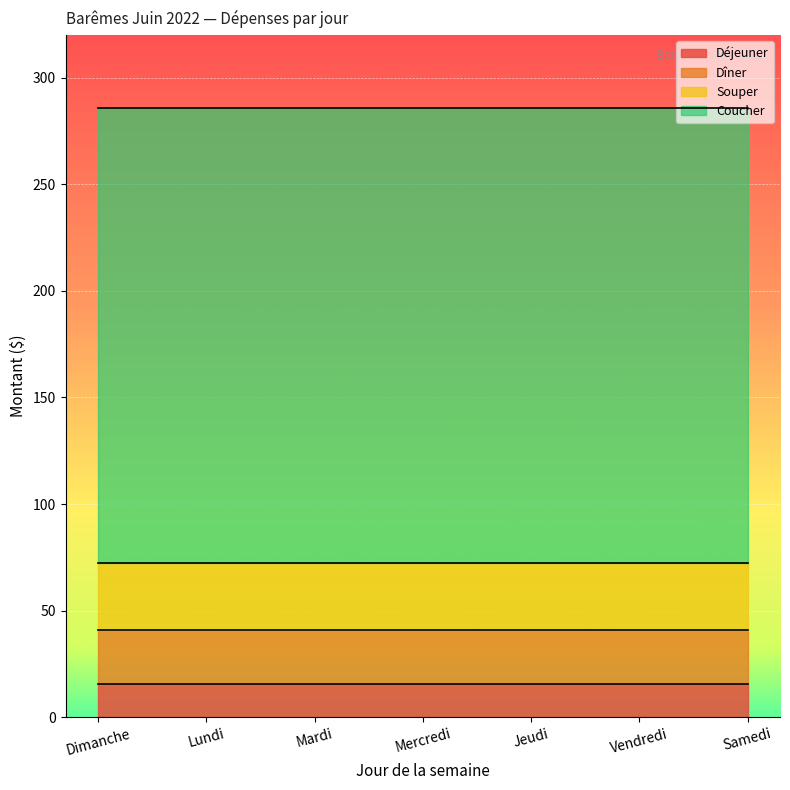

Which category has the highest value in the Souper series?

Dimanche